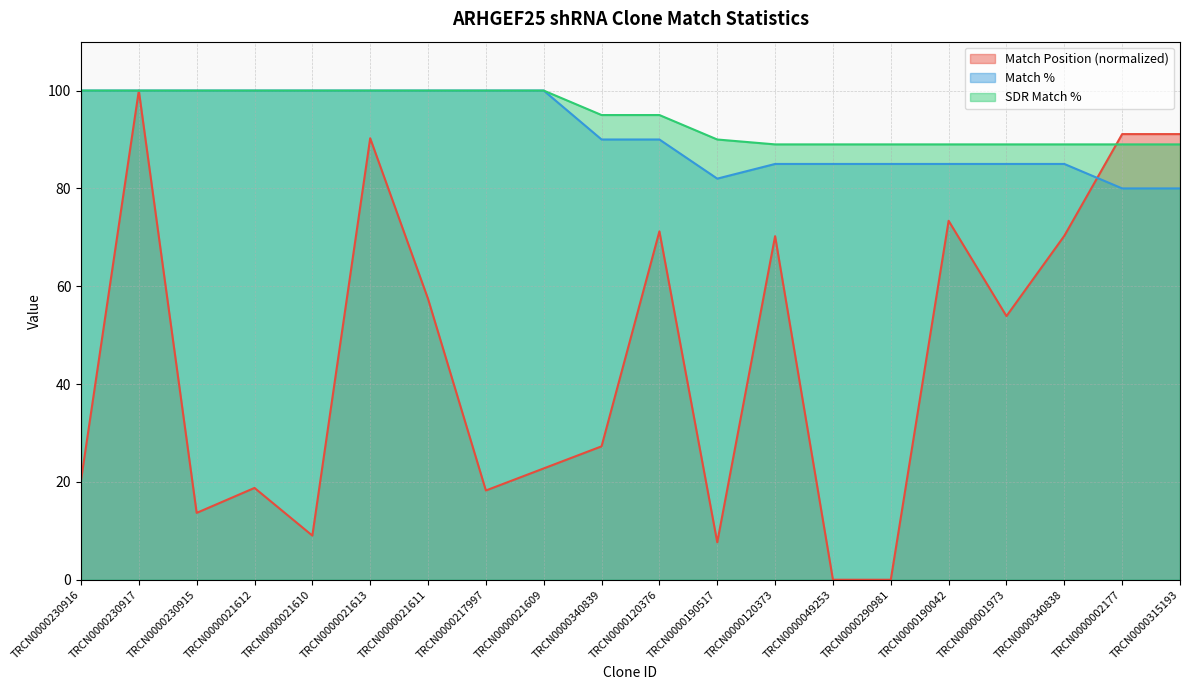

Which series ends up on top after the final intersection of Match % and Match Position?

Match Position